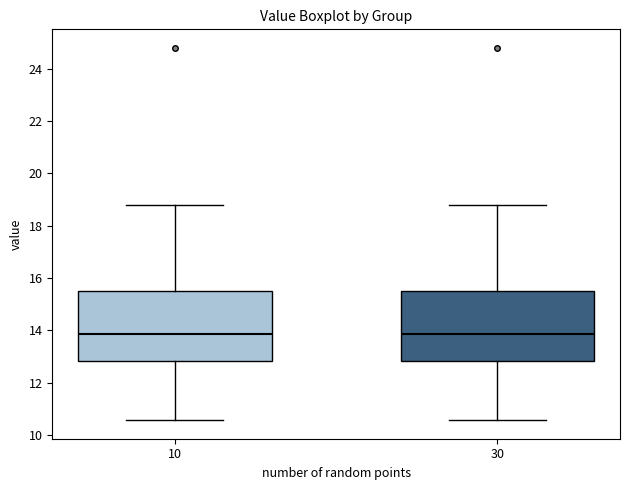

Reading left to right, transcribe this box plot: for each box, give where its median line is, the range the box spans, and where its two whiskers end, as read against the y-axis. The values are not printed on the chart, so give them approximately, as read against the axis.

10: median 13.8, box 12.8 to 15.6, whiskers 10.6 to 18.8
30: median 13.8, box 12.8 to 15.6, whiskers 10.6 to 18.8